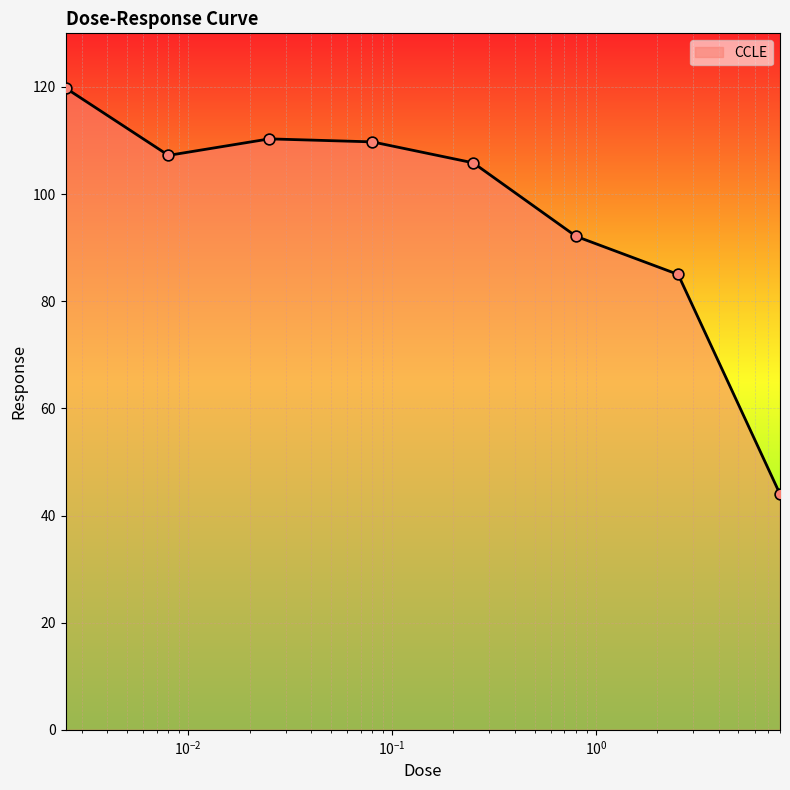

True or false: there are more than 1 points higher than both neighbors.

False